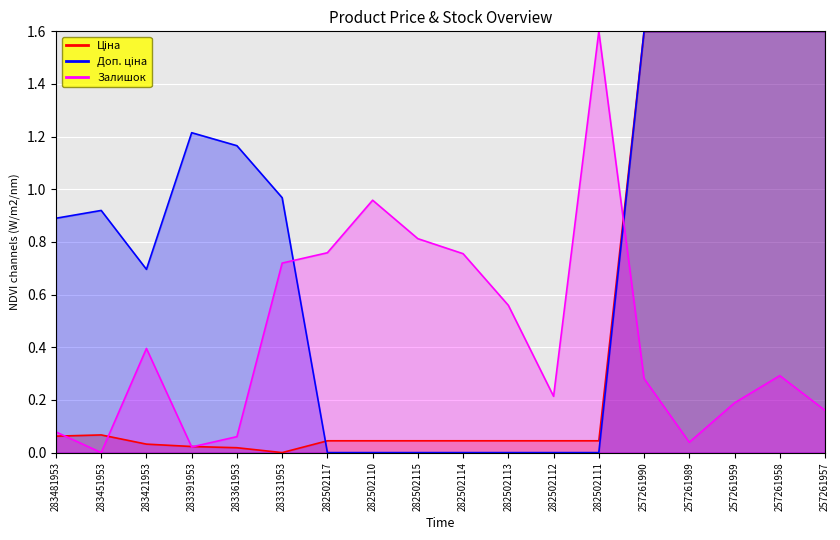

At which category is the sum across all series the highest?

257261958